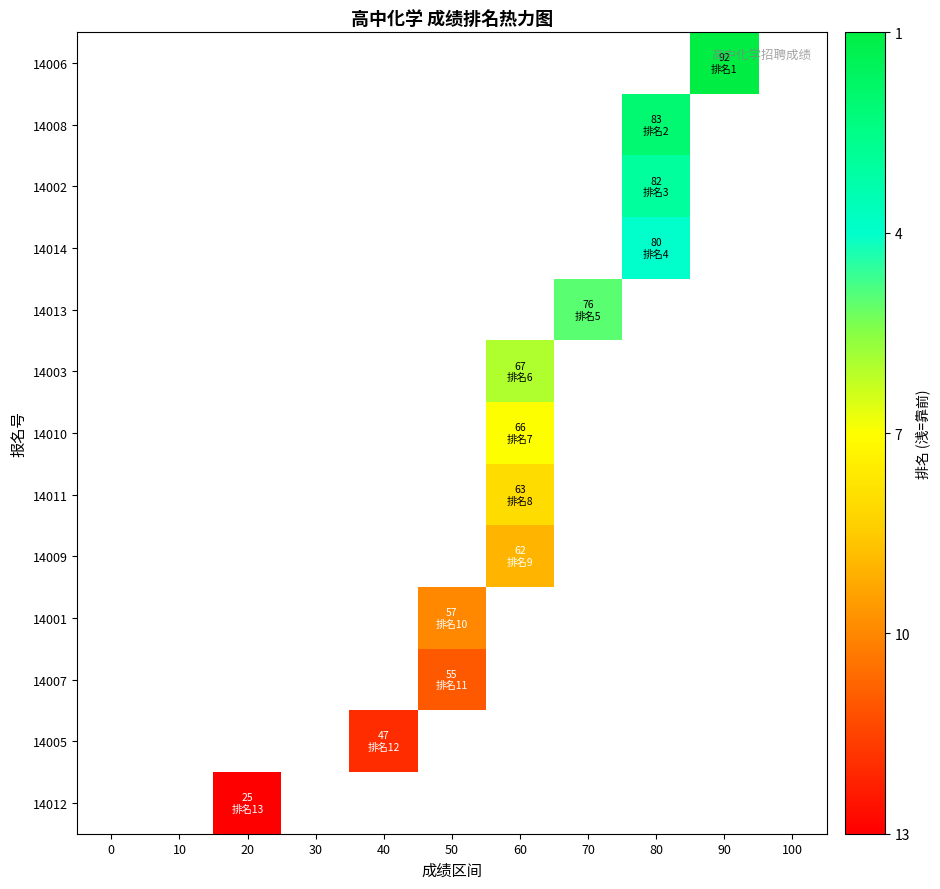

List the series in order of their peak value, highest first.

14006, 14008, 14002, 14014, 14013, 14003, 14010, 14011, 14009, 14001, 14007, 14005, 14012